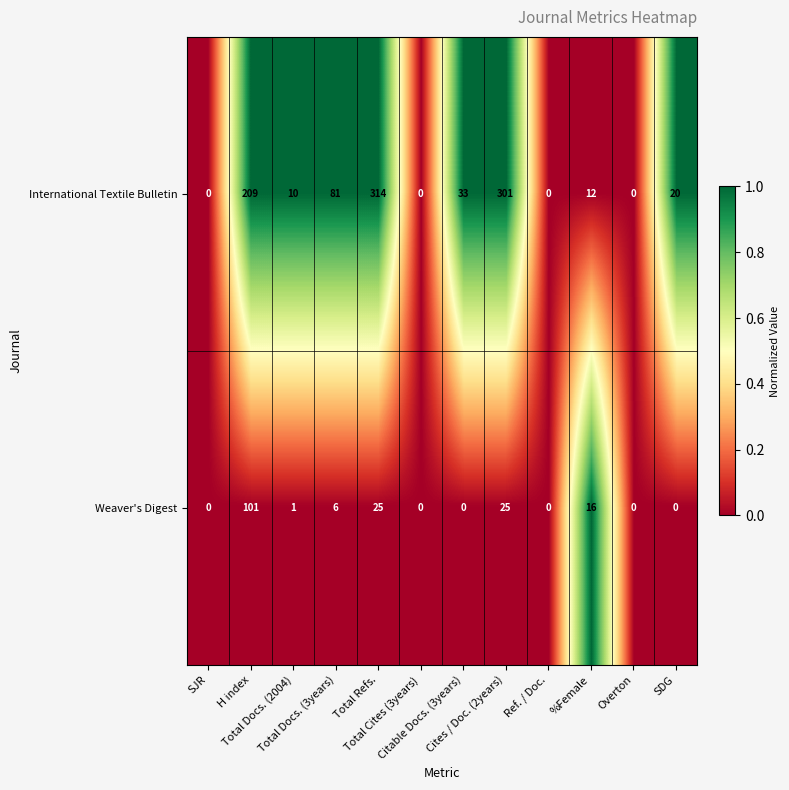

Rank the series by their maximum value, from highest to lowest.

International Textile Bulletin, Weaver's Digest